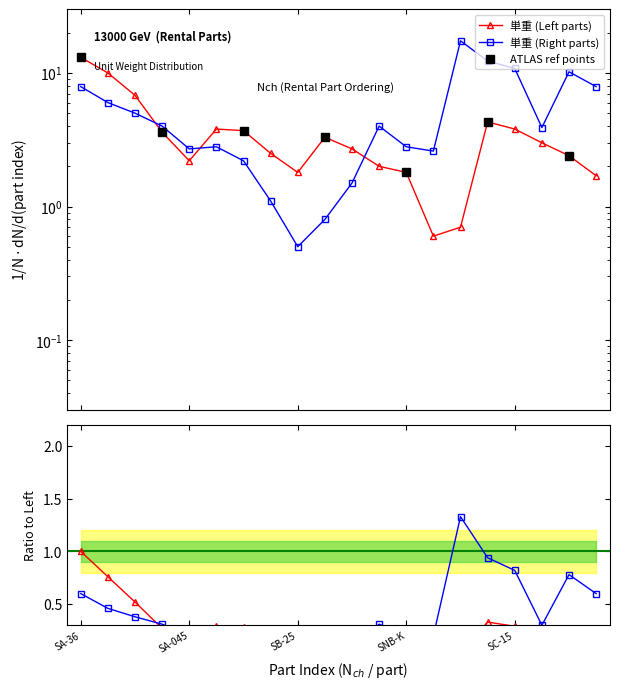

Is it true that Ratio Left equals 0.3 at SC-15?

True